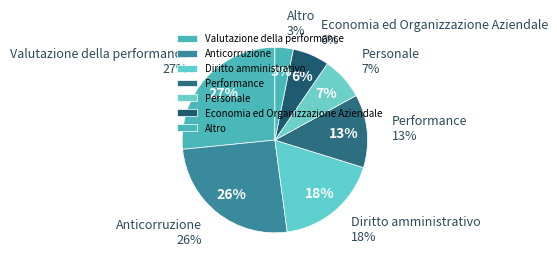

Does Performance represent more than half of the total?

No